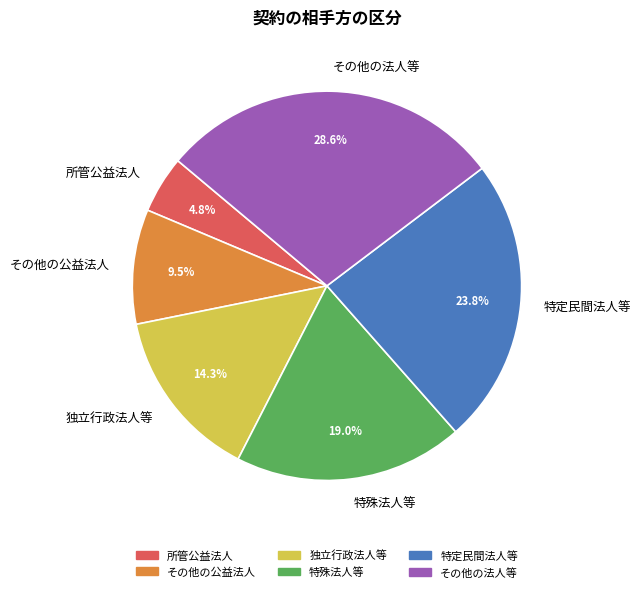

What is the largest slice in the pie chart?

その他の法人等